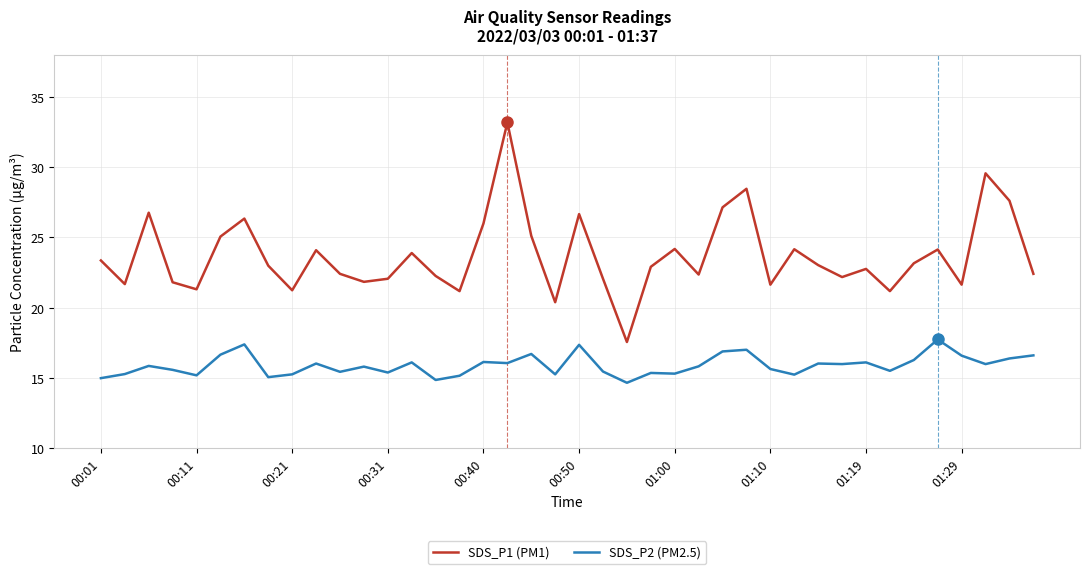

What is the sum of all SDS_P2 (PM2.5) values?

635.8